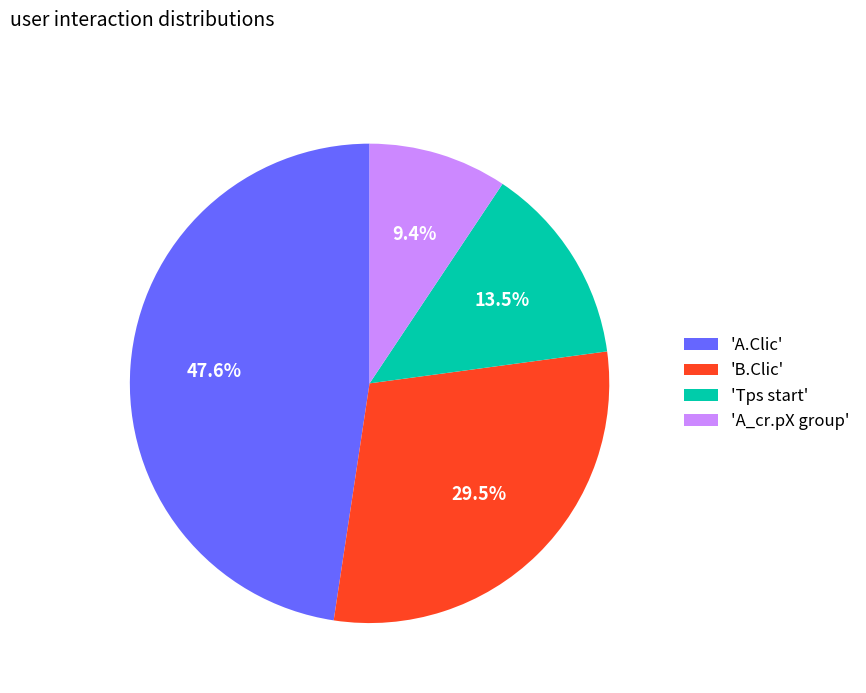

Combined, what portion of the pie is 'Tps start' and 'B.Clic'?

43.0%